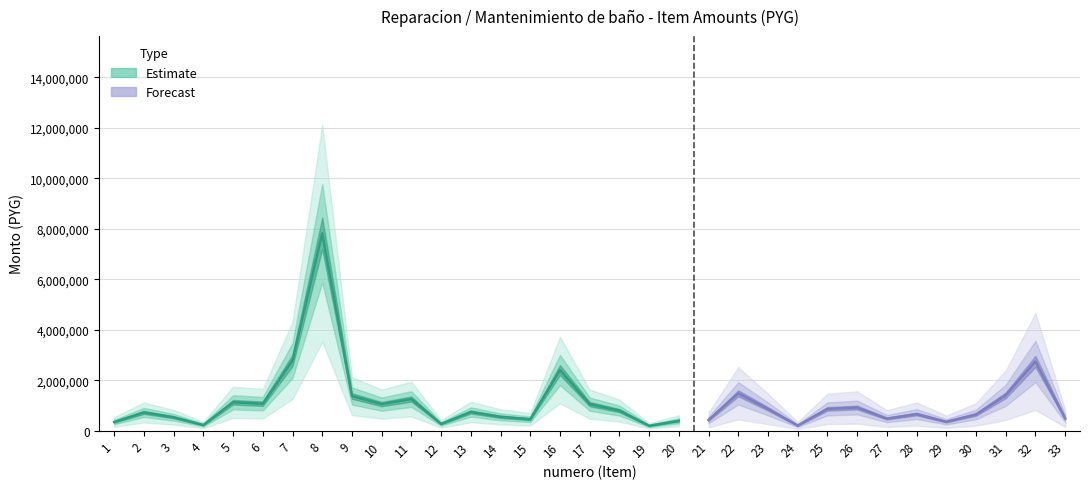

Reading left to right, list all the values displayed in this chart.

340000	720000	528300	221400	1123260	1065060	2779050	7818500	1370000	1050000	1250000	264000	738000	546000	450000	2400000	1050000	792000	190000	390000